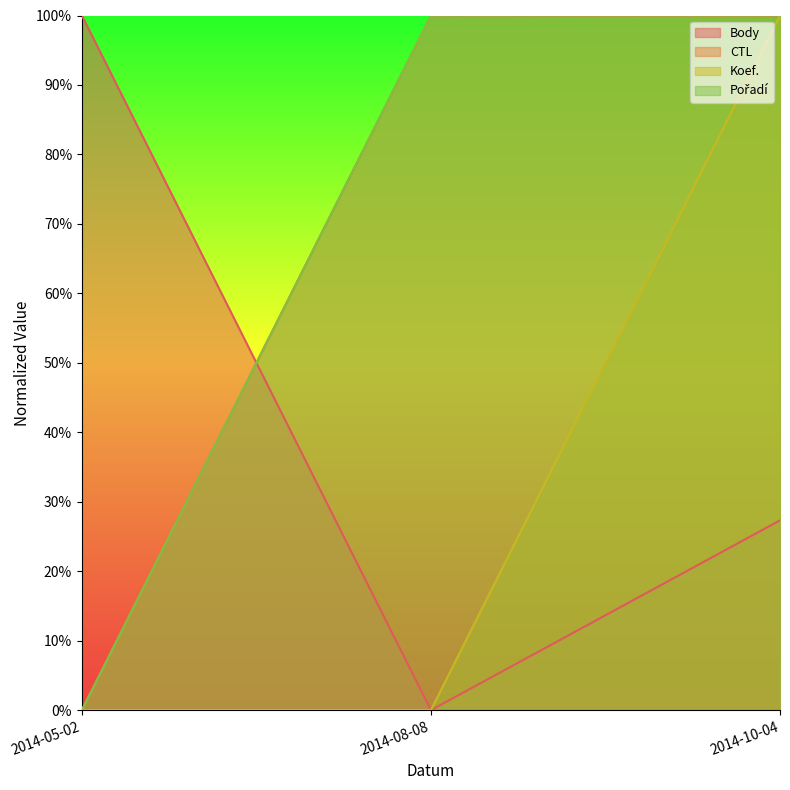

Reading left to right, what are all the values shown in this chart?

Body: 2014-05-02=1.0	2014-08-08=0.0	2014-10-04=0.3
CTL: 2014-05-02=0.0	2014-08-08=1.0	2014-10-04=1.0
Koef.: 2014-05-02=0.0	2014-08-08=0.0	2014-10-04=1.0
Pořadí: 2014-05-02=0.0	2014-08-08=1.0	2014-10-04=1.0